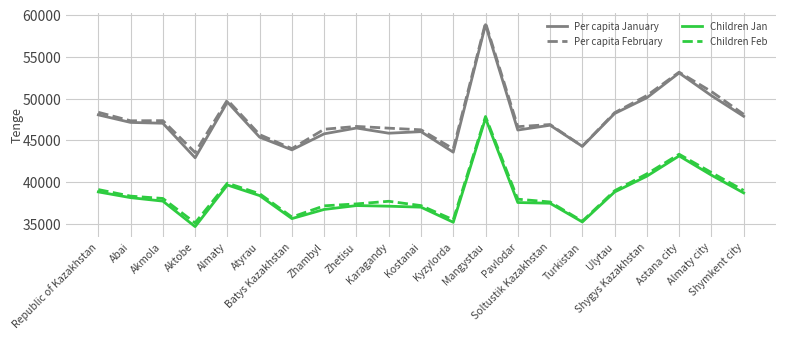

What position from the right is Zhambyl?

14